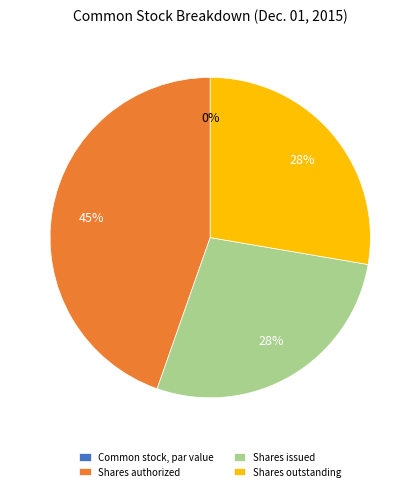

To the nearest percent, what is the average slice percentage?

25%